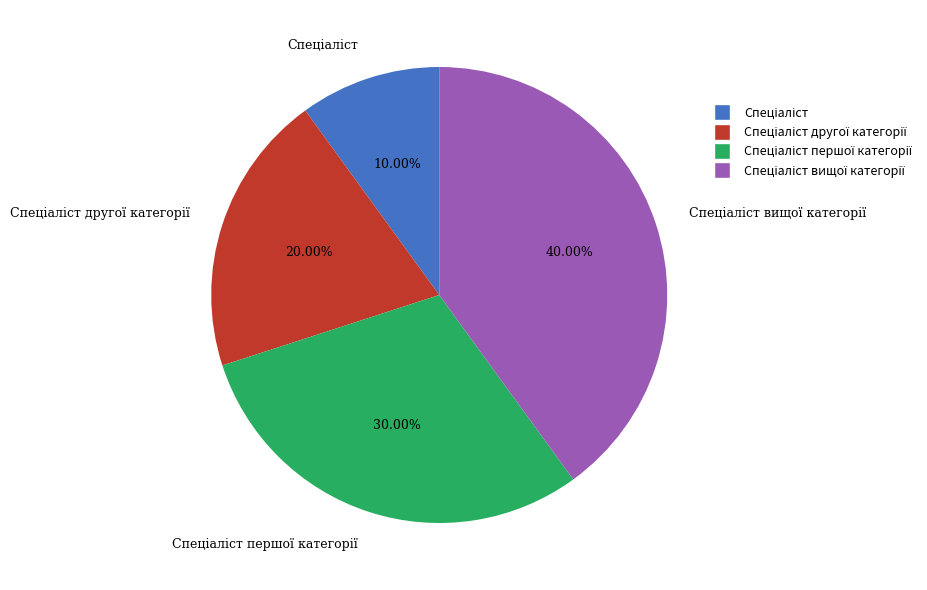

Does any single category account for the majority?

No